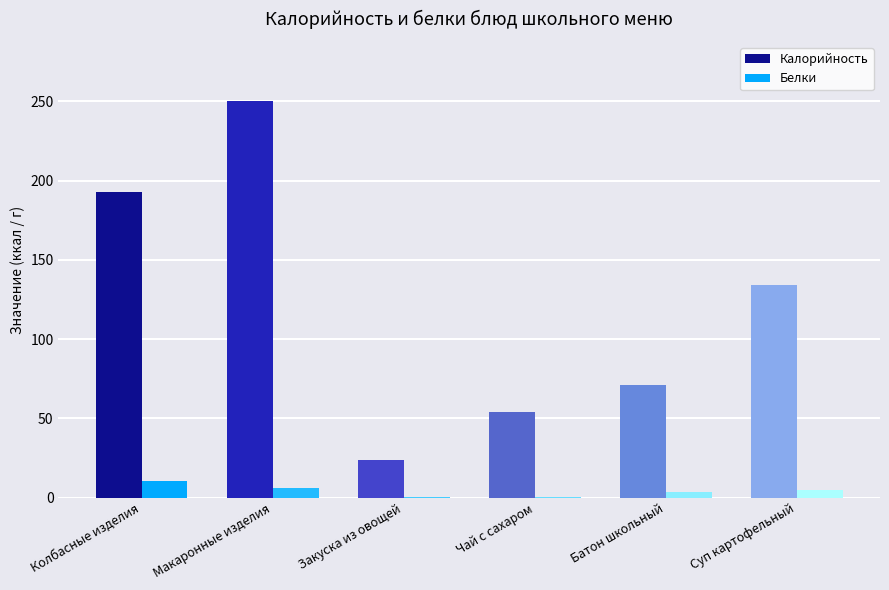

What is the sum of all Белки values?

25.9